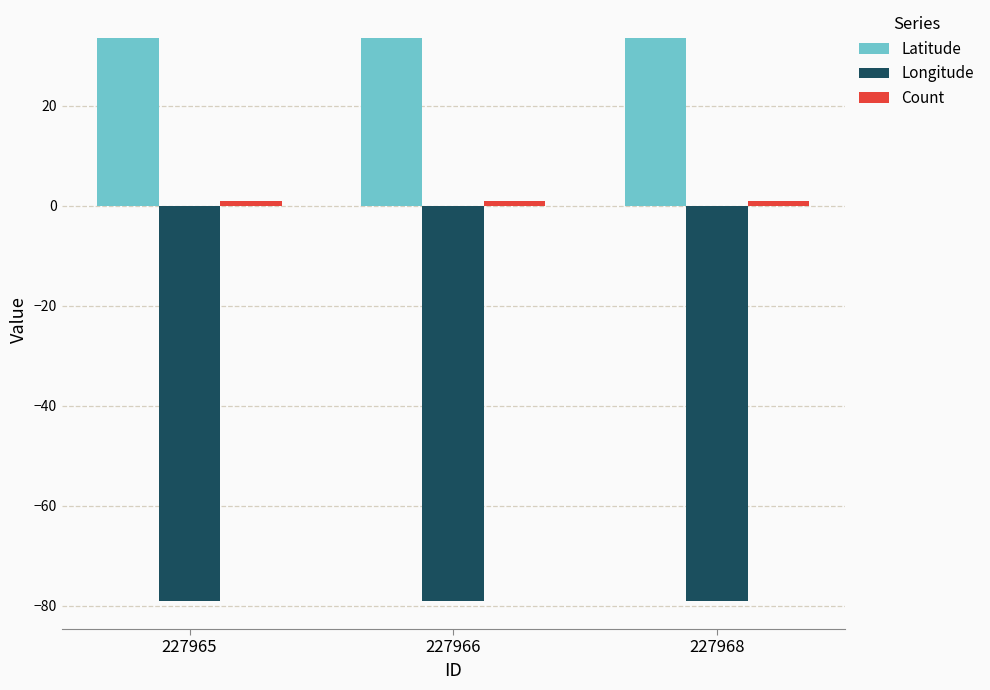

Is the value of Longitude at 227965 greater than the value of Latitude at 227965?

No